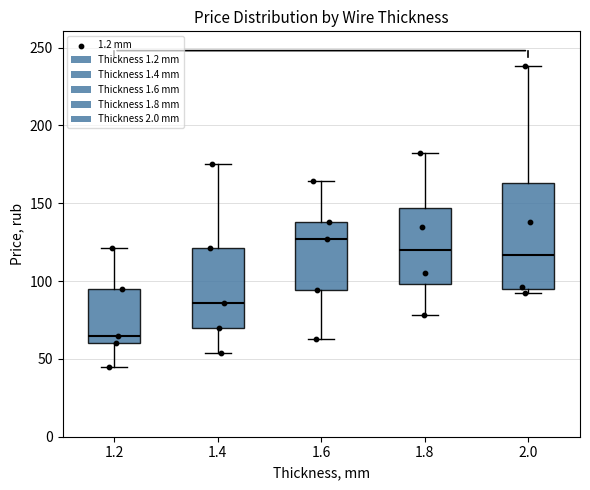

Where does the median line of the box at x = 1.4 sit on the y-axis? The values are not printed on the chart, so give them approximately, as read against the axis.

85